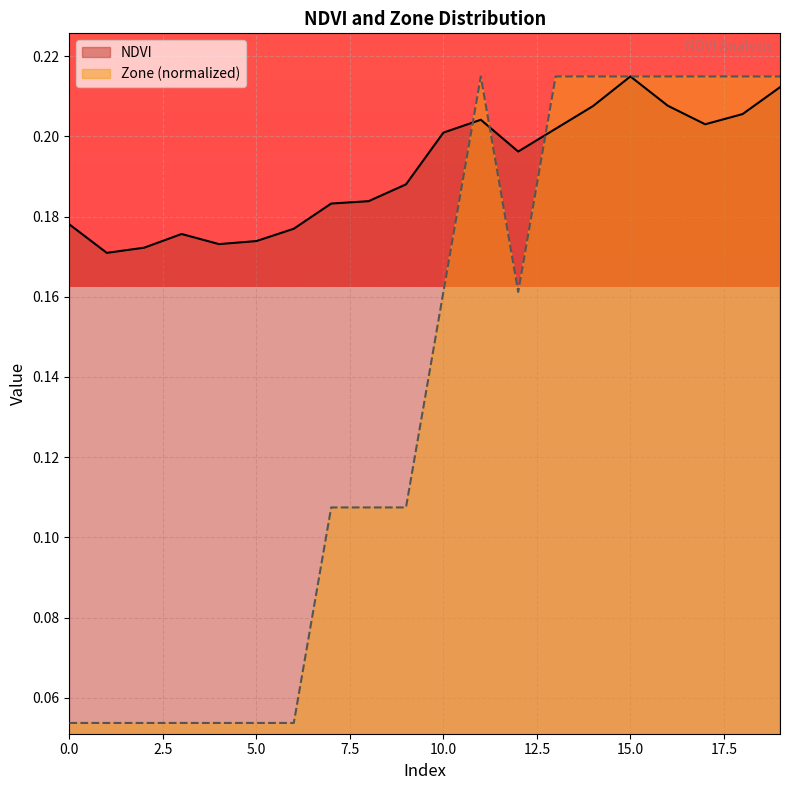

What is the sum of all NDVI values?

3.8